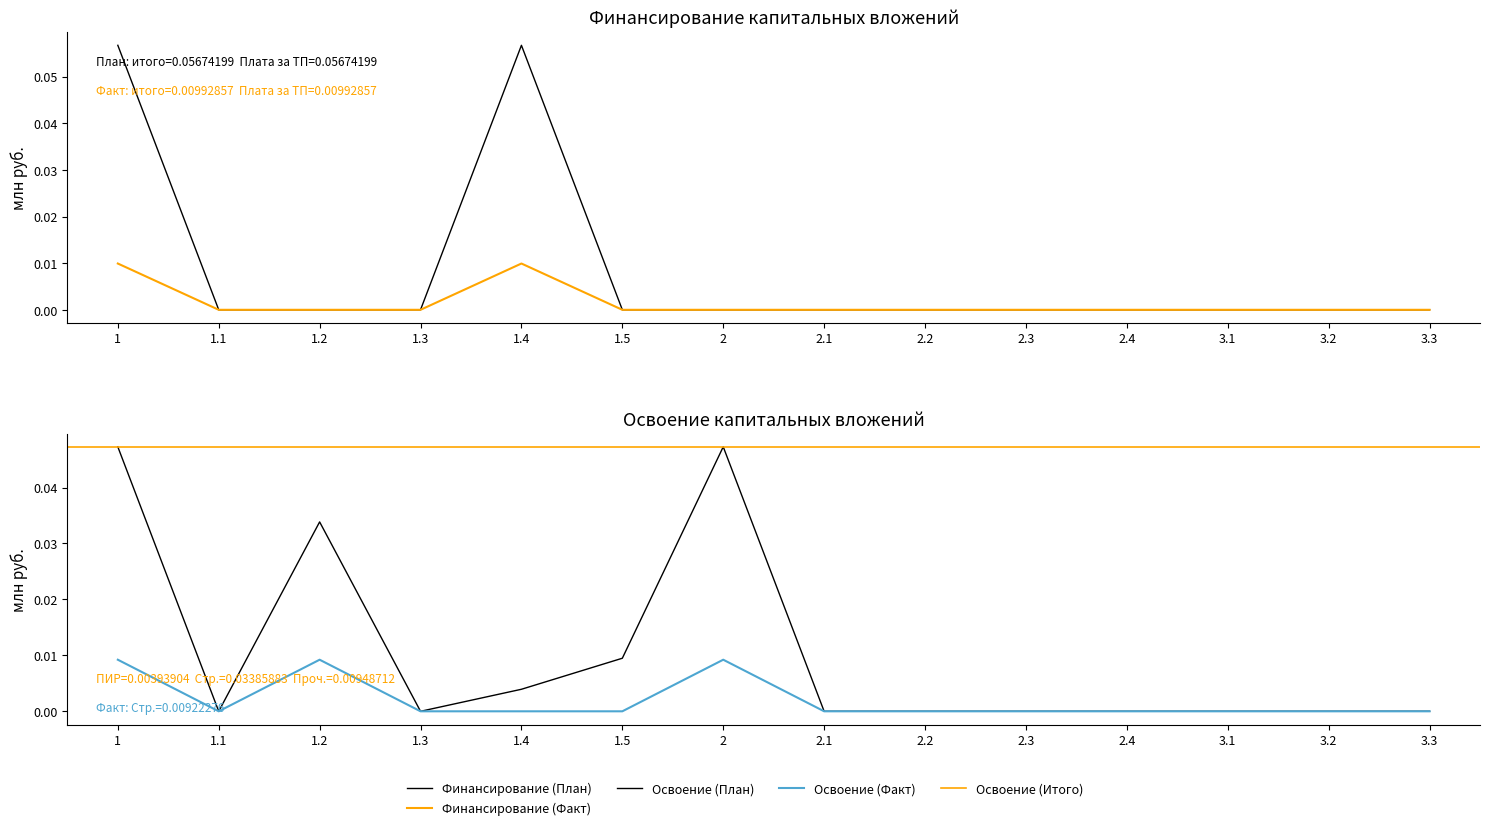

Where is the first local minimum for Освоение (План)?

1.1